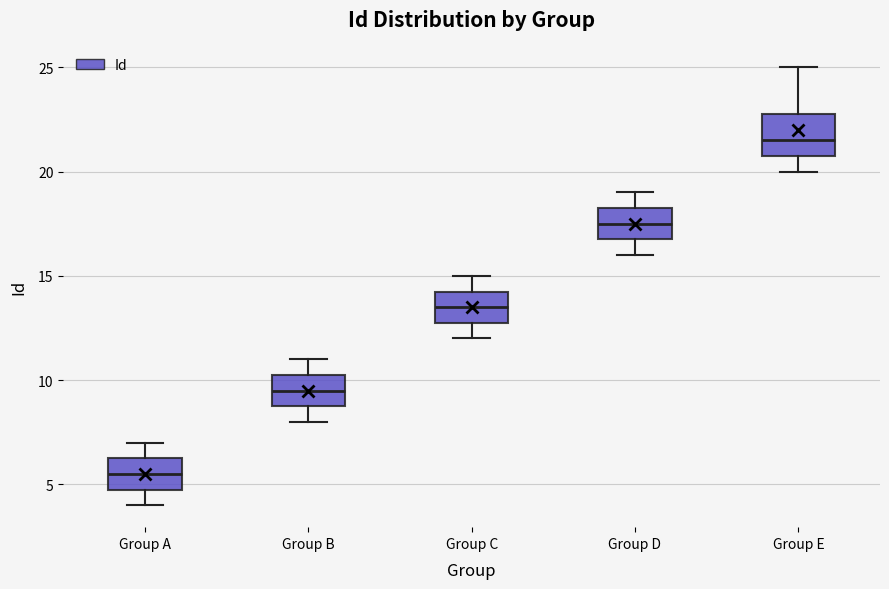

Reading left to right, read every box against the y-axis: the position of its median line, the range the box covers, and the ends of its whiskers. The values are not printed on the chart, so give them approximately, as read against the axis.

Group A: median 5.5, box 5.0 to 6.5, whiskers 4.0 to 7.0
Group B: median 9.5, box 9.0 to 10.5, whiskers 8.0 to 11.0
Group C: median 13.5, box 13.0 to 14.5, whiskers 12.0 to 15.0
Group D: median 17.5, box 17.0 to 18.5, whiskers 16.0 to 19.0
Group E: median 21.5, box 21.0 to 23.0, whiskers 20.0 to 25.0